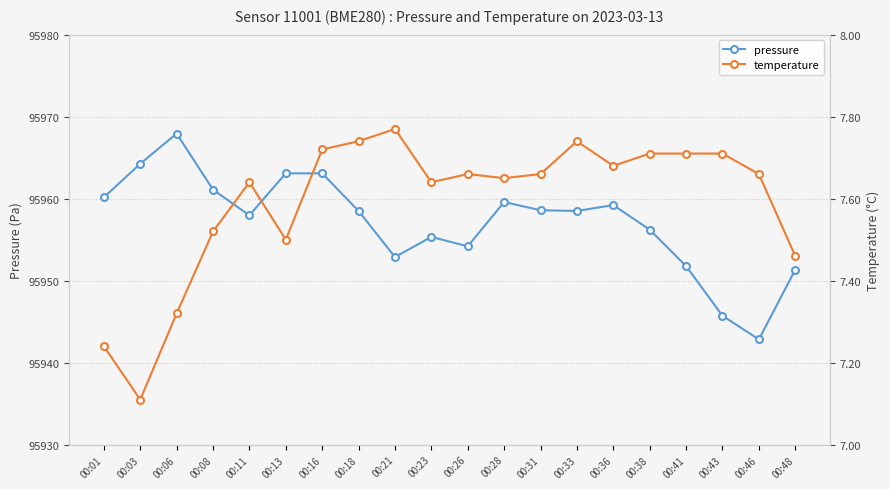

Which category has the highest value in the pressure series?

00:06